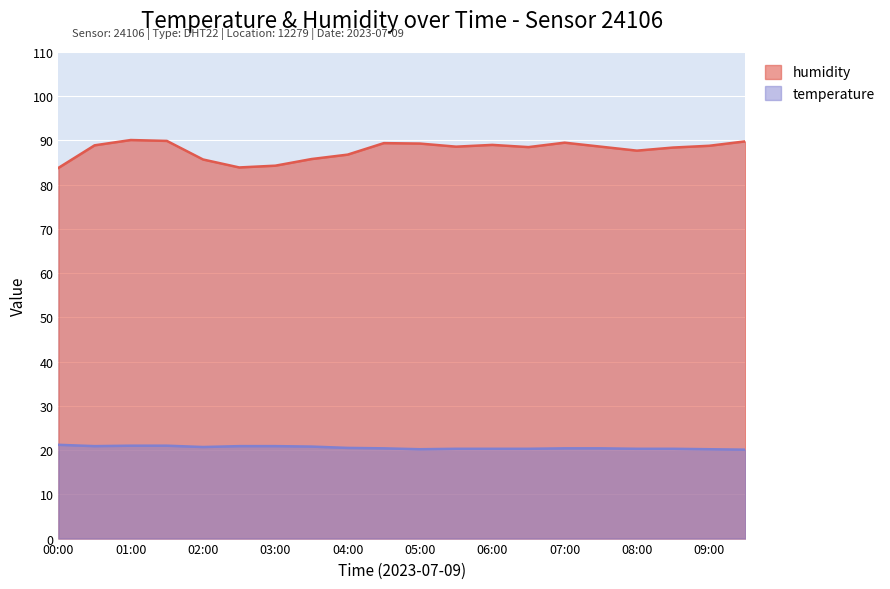

What is the label of the 10th point from the right?

05:00